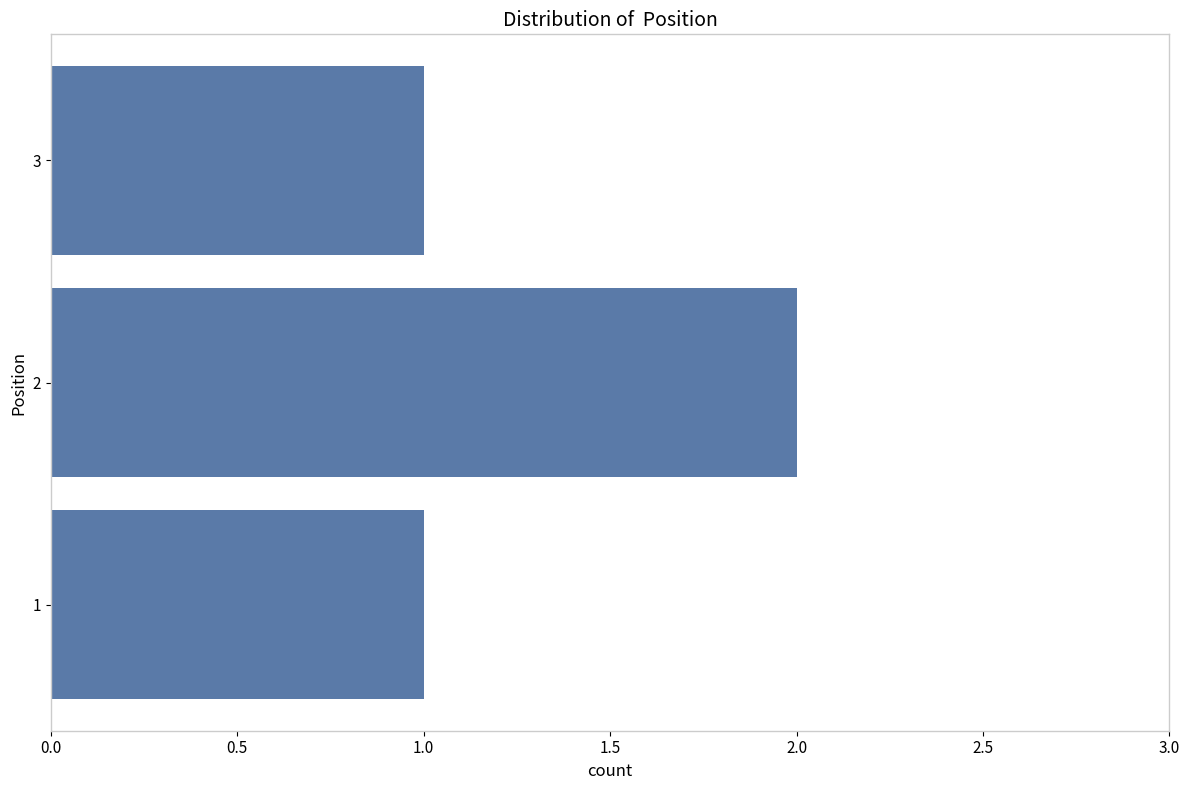

The value at 3 is 1. True or false?

True